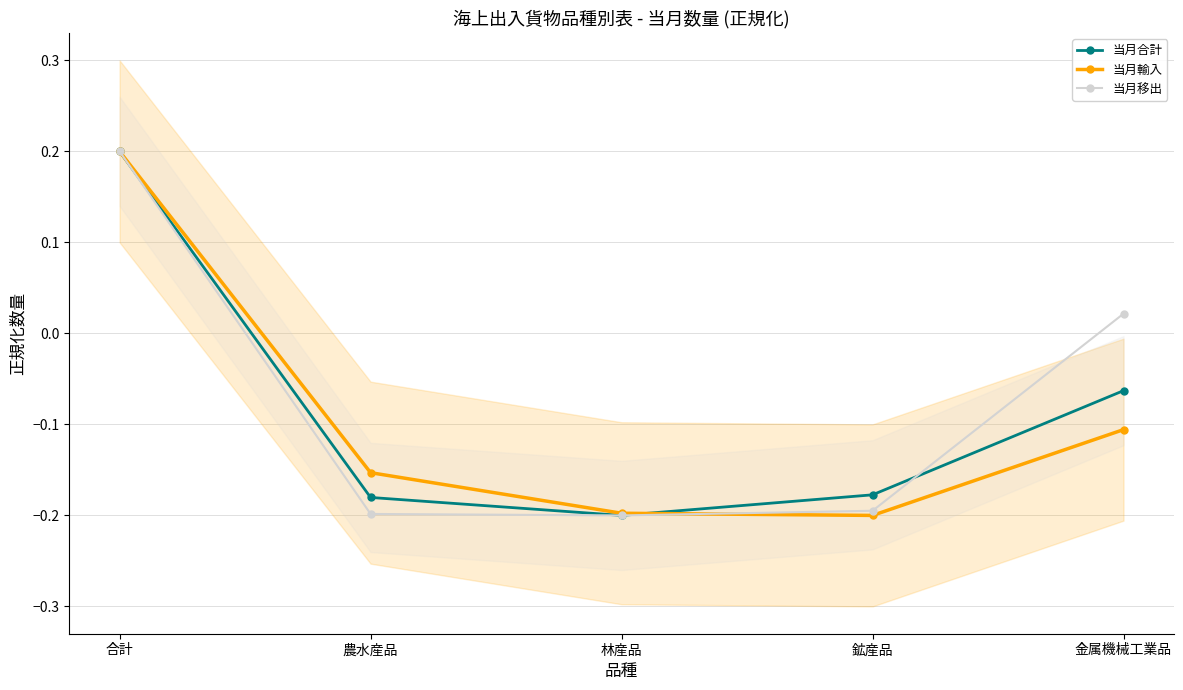

At 金属機械工業品, list the series in order from smallest to largest.

当月輸入, 当月合計, 当月移出